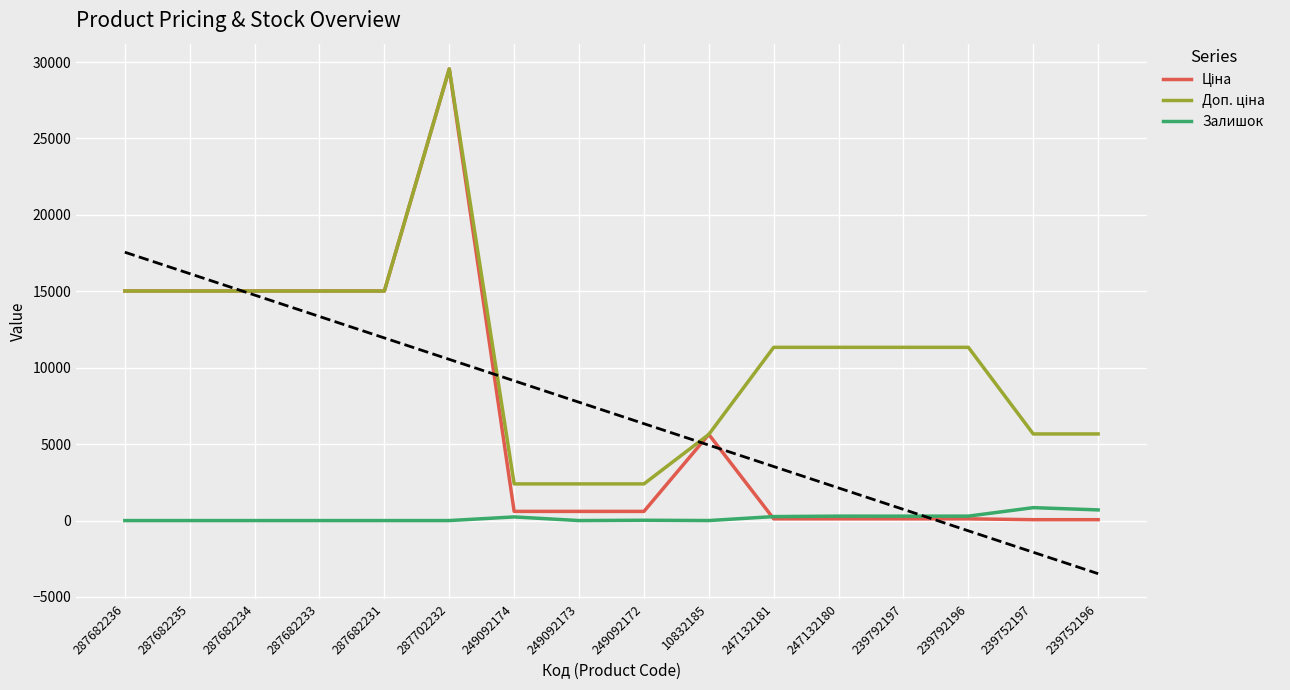

List the series in order of their peak value, highest first.

Ціна, Доп. ціна, Залишок